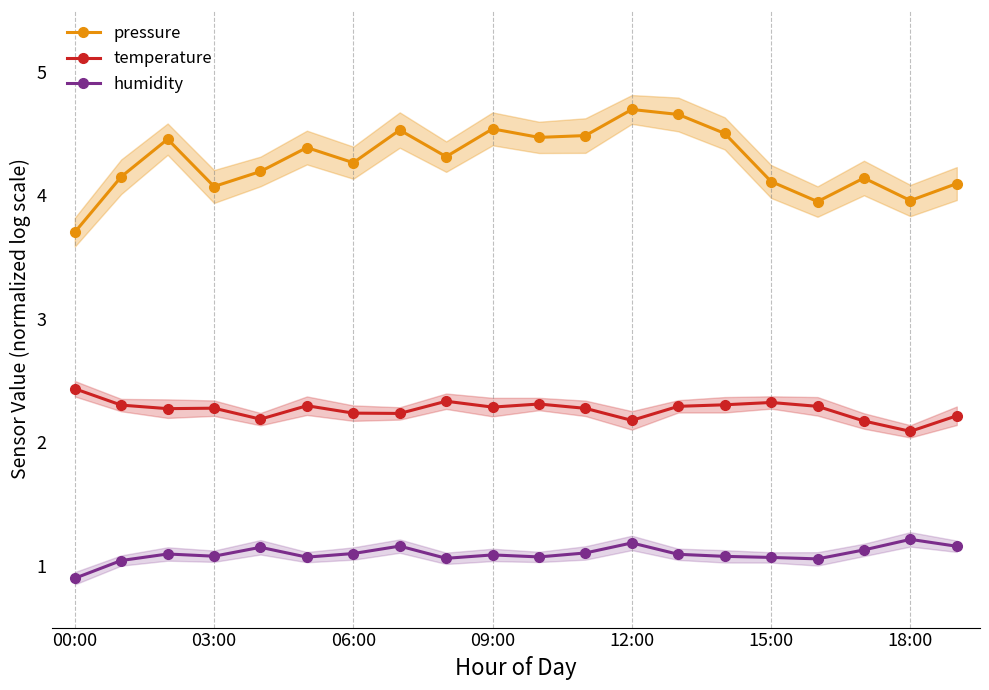

Is it true that pressure equals 6.9 at 8?

False